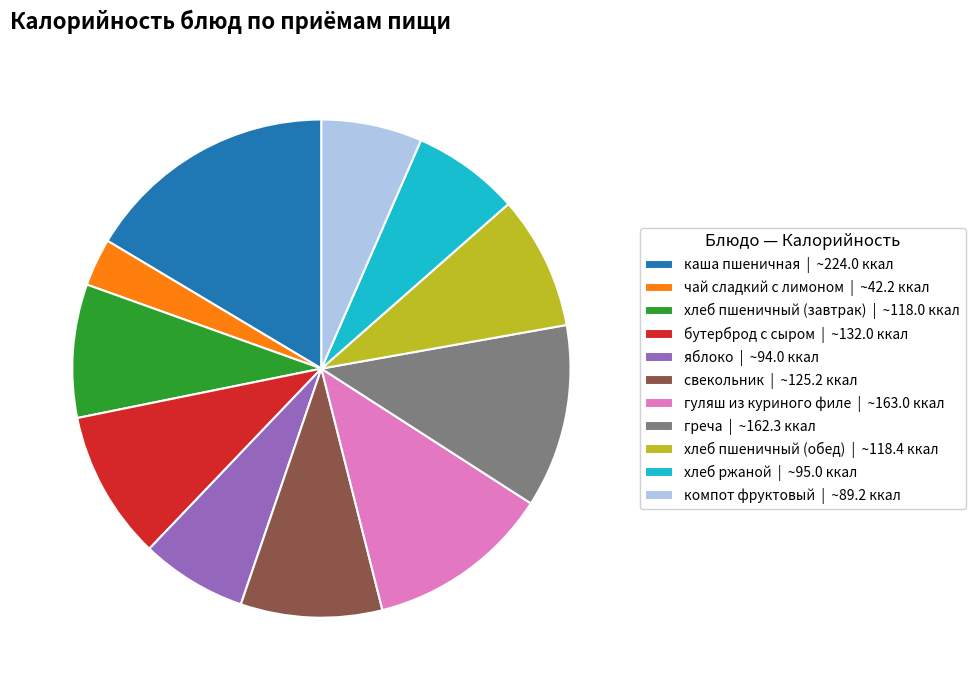

Combined, do хлеб ржаной | ~95.0 ккал and хлеб пшеничный (завтрак) | ~118.0 ккал account for over 50%?

No